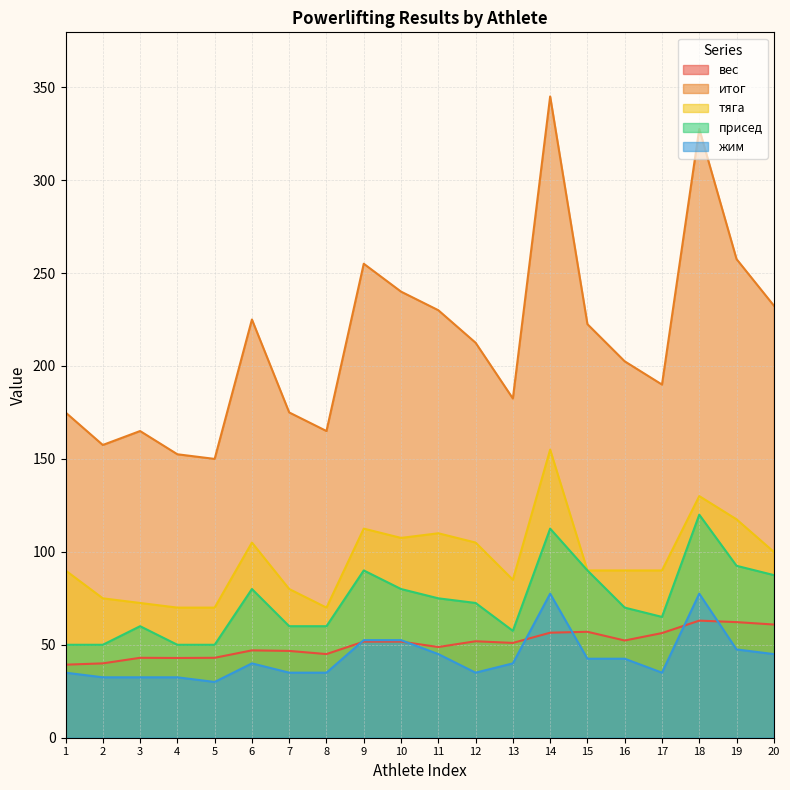

At which label is вес closest to 51?

13